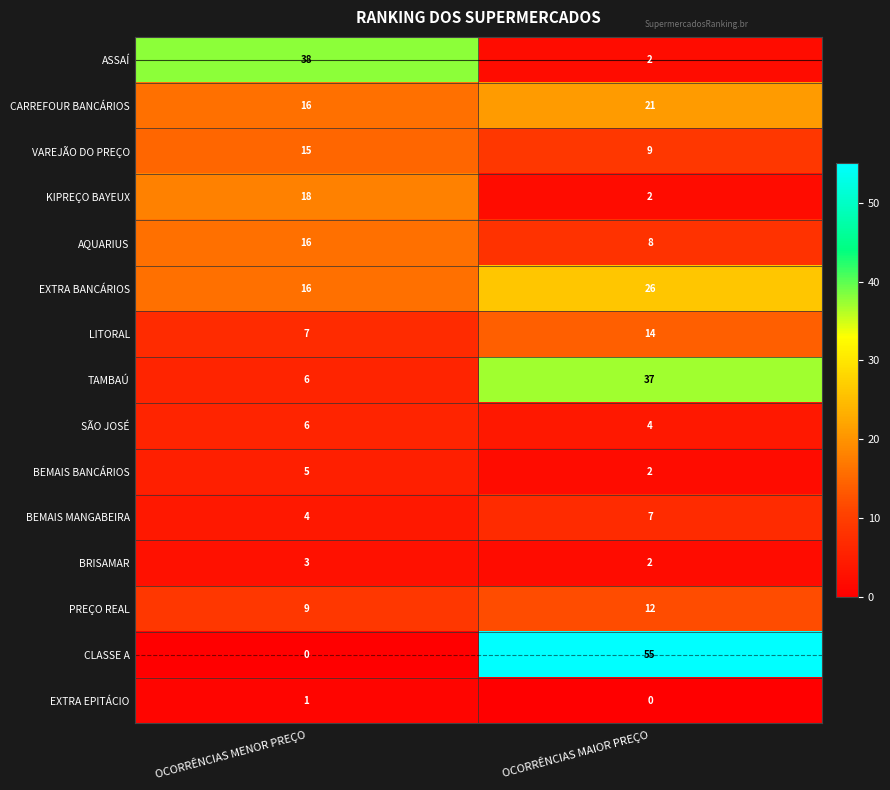

The BRISAMAR series shows 2 at OCORRÊNCIAS MENOR PREÇO. True or false?

False